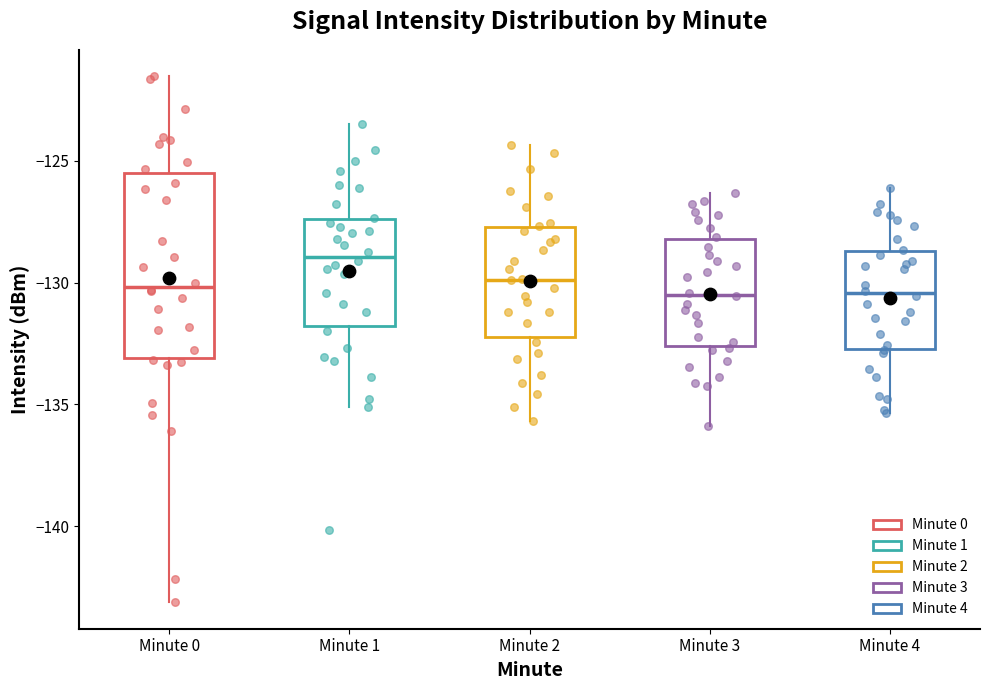

Reading left to right, read every box against the y-axis: the position of its median line, the range the box covers, and the ends of its whiskers. The values are not printed on the chart, so give them approximately, as read against the axis.

Minute 0: median -130.0, box -133.0 to -125.5, whiskers -143.0 to -121.5
Minute 1: median -129.0, box -132.0 to -127.5, whiskers -135.0 to -123.5
Minute 2: median -130.0, box -132.5 to -127.5, whiskers -135.5 to -124.5
Minute 3: median -130.5, box -132.5 to -128.0, whiskers -136.0 to -126.5
Minute 4: median -130.5, box -132.5 to -128.5, whiskers -135.5 to -126.0